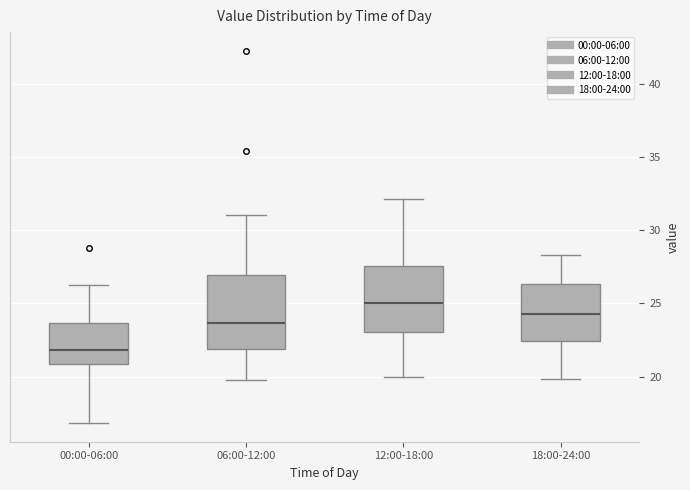

Reading left to right, read every box against the y-axis: the position of its median line, the range the box covers, and the ends of its whiskers. The values are not printed on the chart, so give them approximately, as read against the axis.

00:00-06:00: median 22.0, box 21.0 to 23.5, whiskers 17.0 to 26.5
06:00-12:00: median 23.5, box 22.0 to 27.0, whiskers 20.0 to 31.0
12:00-18:00: median 25.0, box 23.0 to 27.5, whiskers 20.0 to 32.0
18:00-24:00: median 24.5, box 22.5 to 26.5, whiskers 20.0 to 28.5